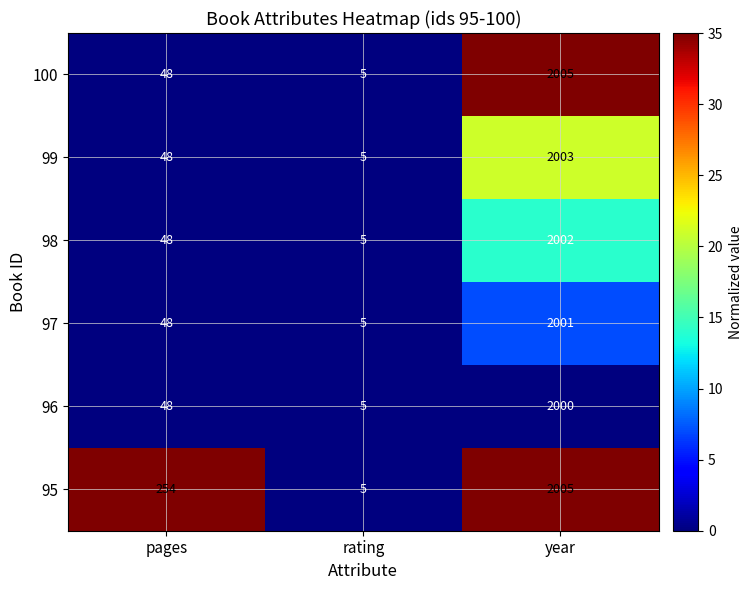

Which category has the lowest value across all series?

rating